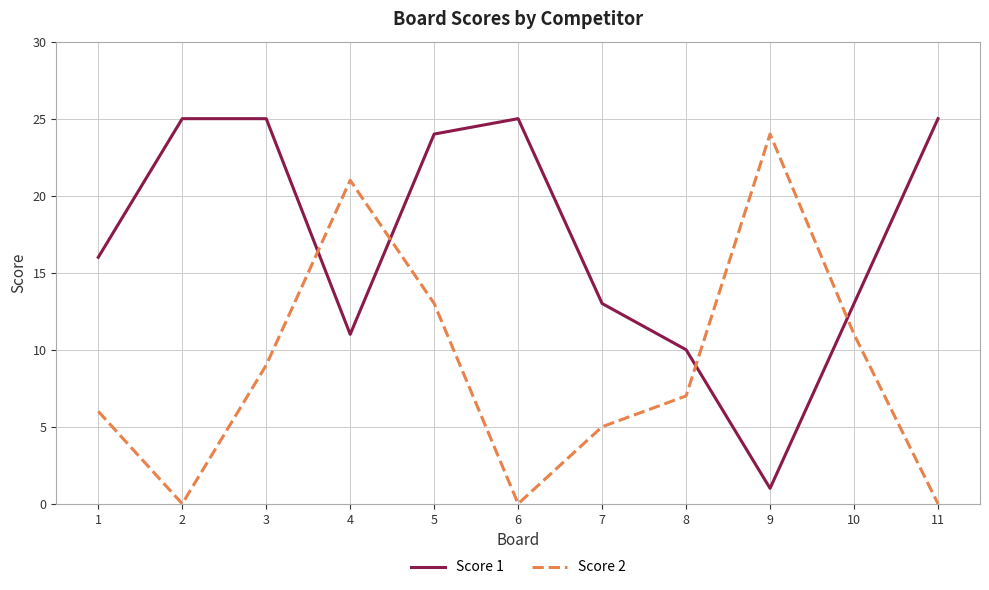

True or false: Score 1 and Score 2 intersect in this chart.

True